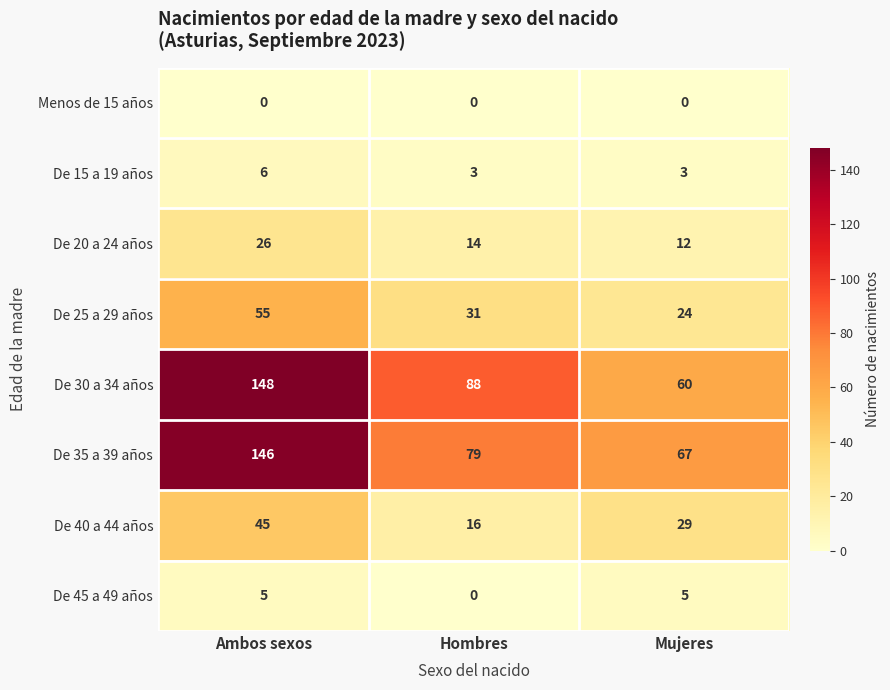

At how many categories does at least one series exceed 43?

3